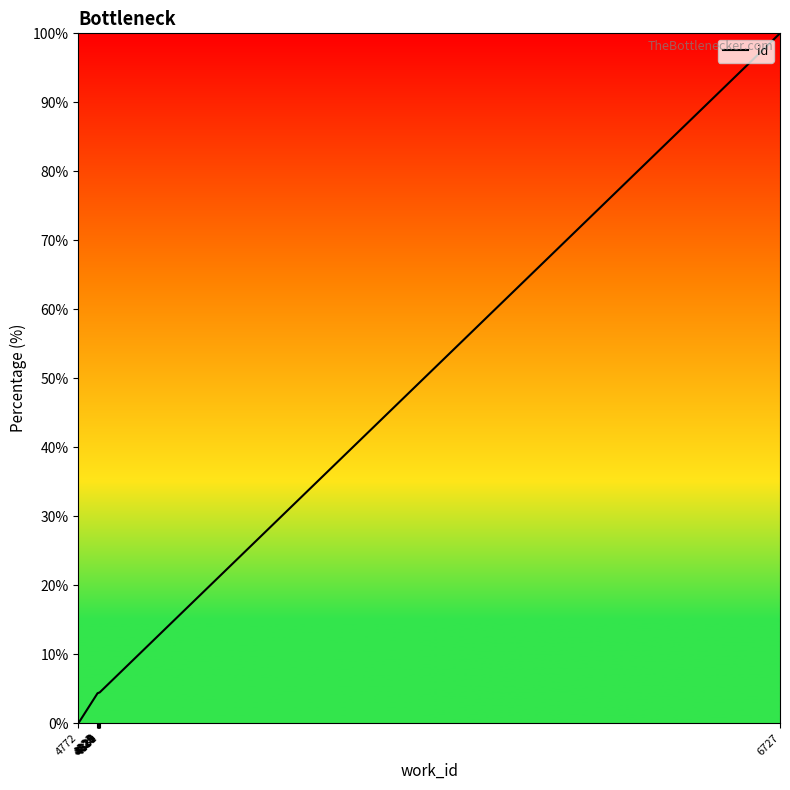

At which category does the chart reach its minimum across all series?

4772